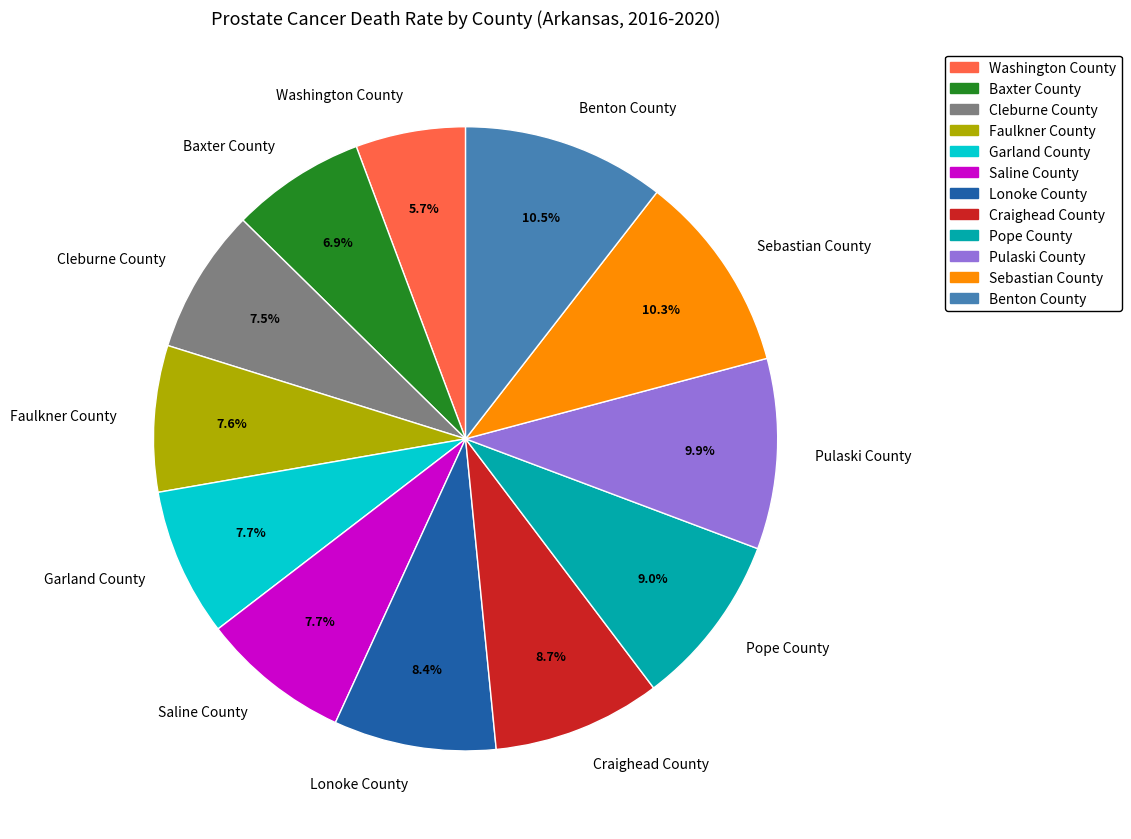

Combined, do Sebastian County and Baxter County account for over 50%?

No